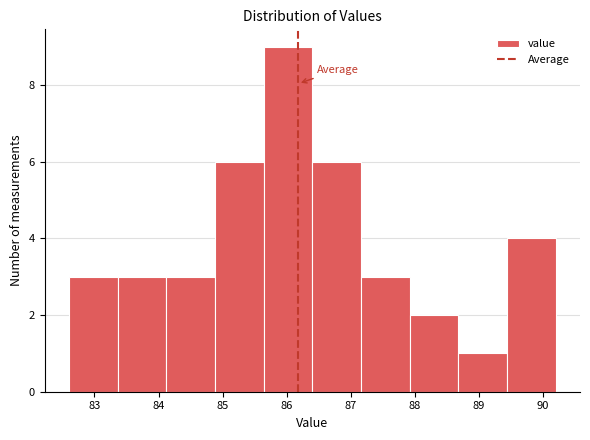

Reading left to right, list every bar in this chart as the range it spans on the x-axis followed by its height. Neither the bar edges nor the heights are printed on the chart, so give them approximately, as read against the axes.

82.60 to 83.36: 3
83.36 to 84.12: 3
84.12 to 84.88: 3
84.88 to 85.64: 6
85.64 to 86.40: 9
86.40 to 87.16: 6
87.16 to 87.92: 3
87.92 to 88.68: 2
88.68 to 89.44: 1
89.44 to 90.20: 4